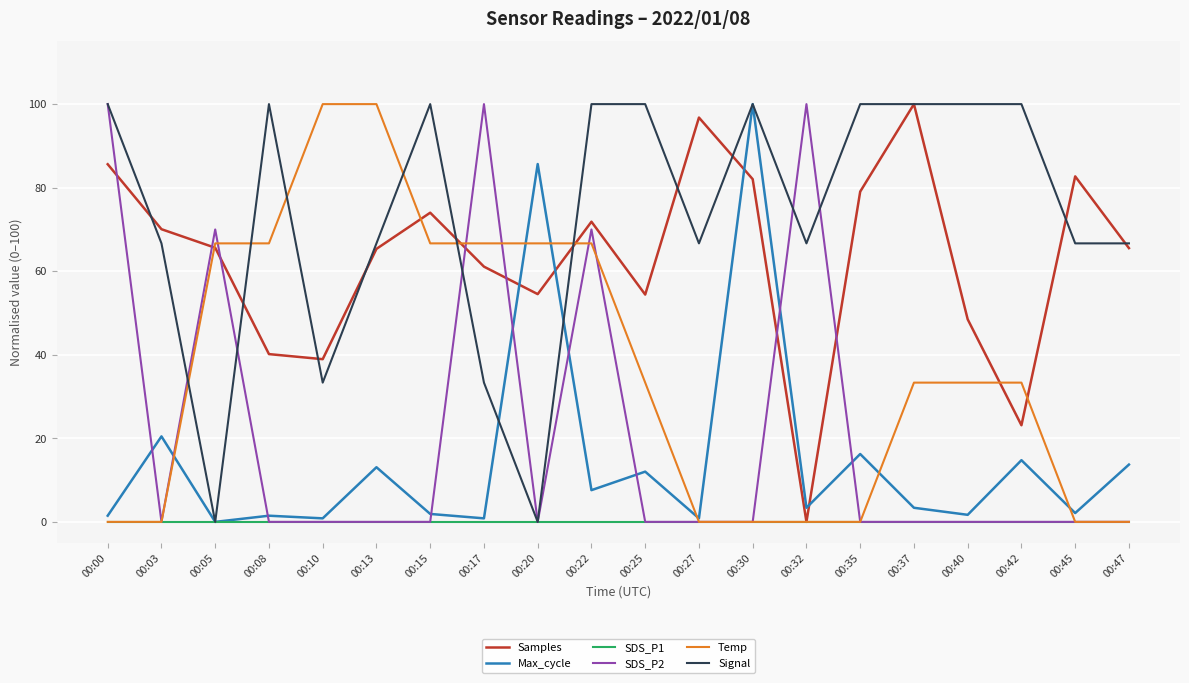

Is it true that Temp equals 0.0 at 00:45?

True